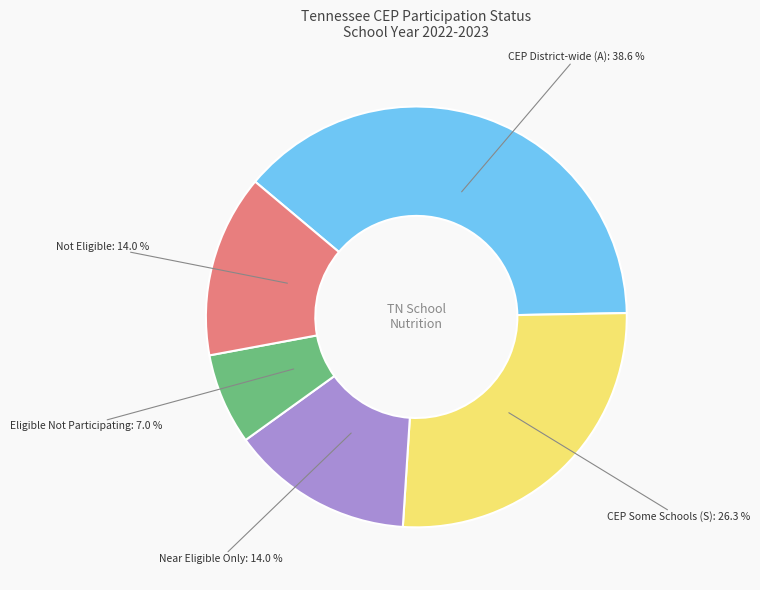

Is there any slice that represents more than half of the pie?

No